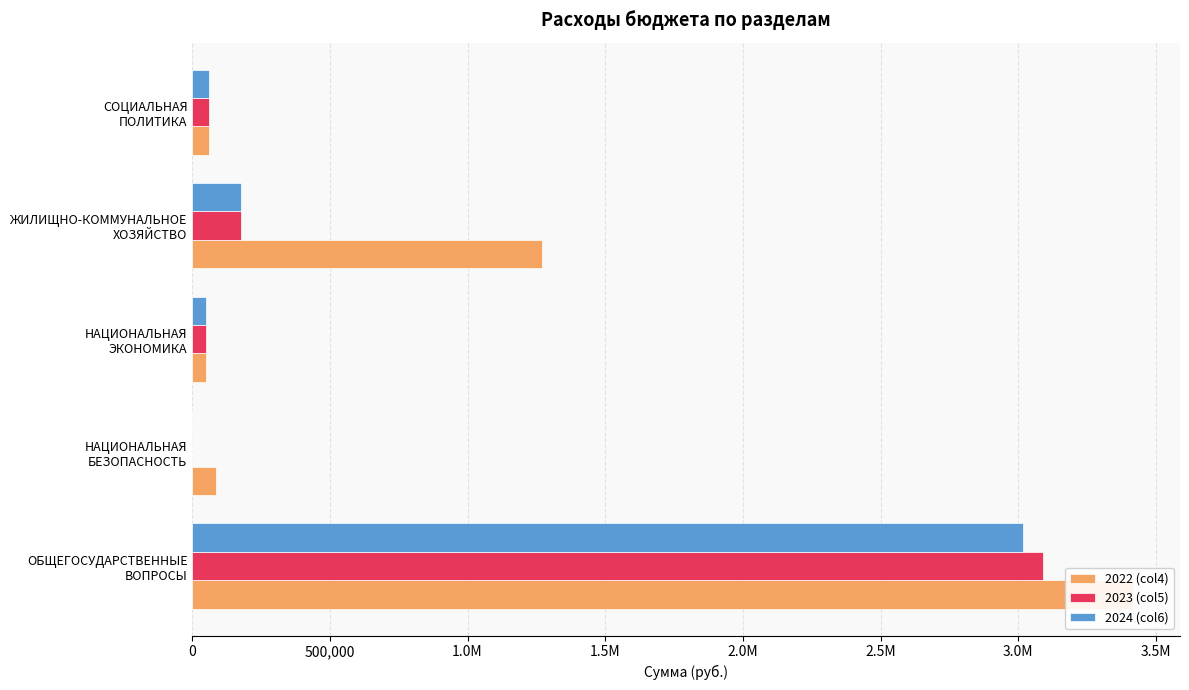

How many groups of bars are there?

5